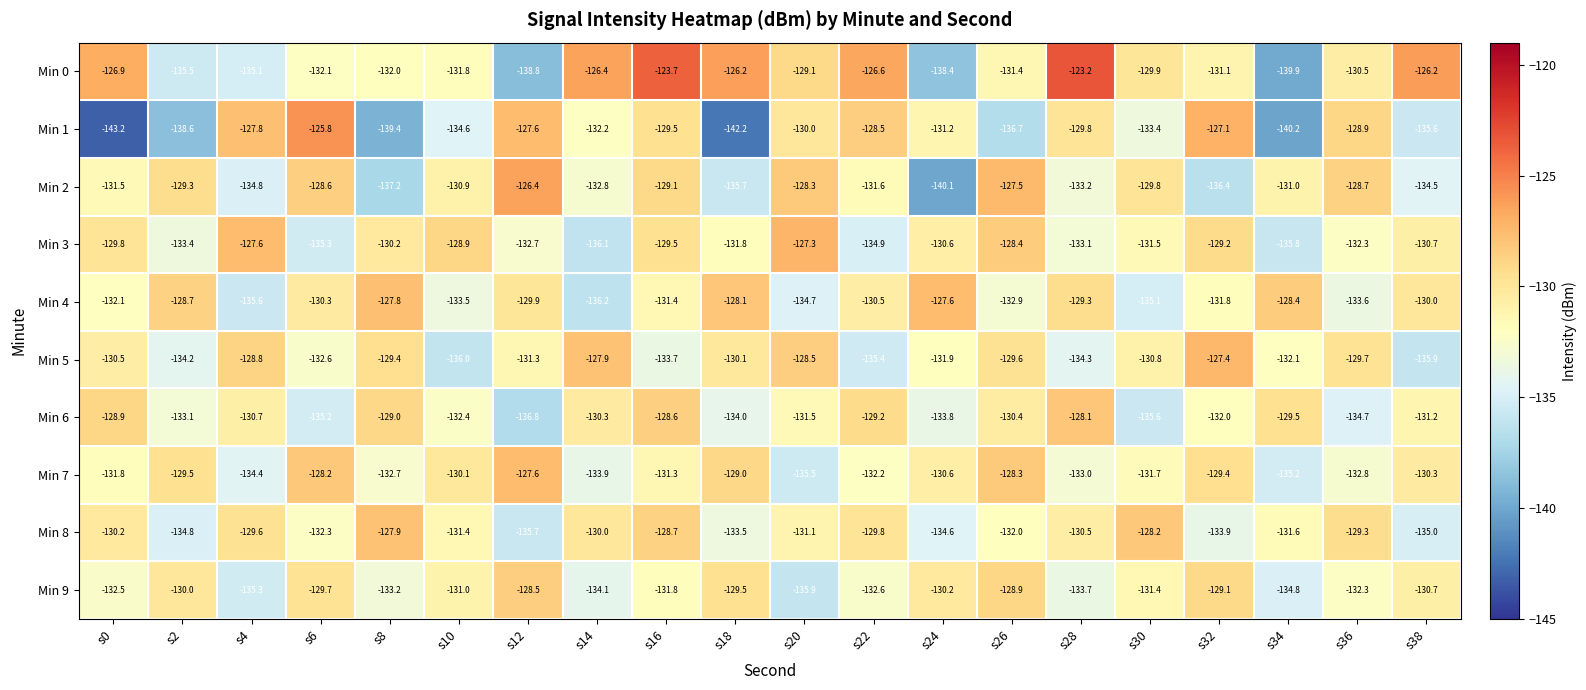

Read the Min 9 value at s0.

-132.5